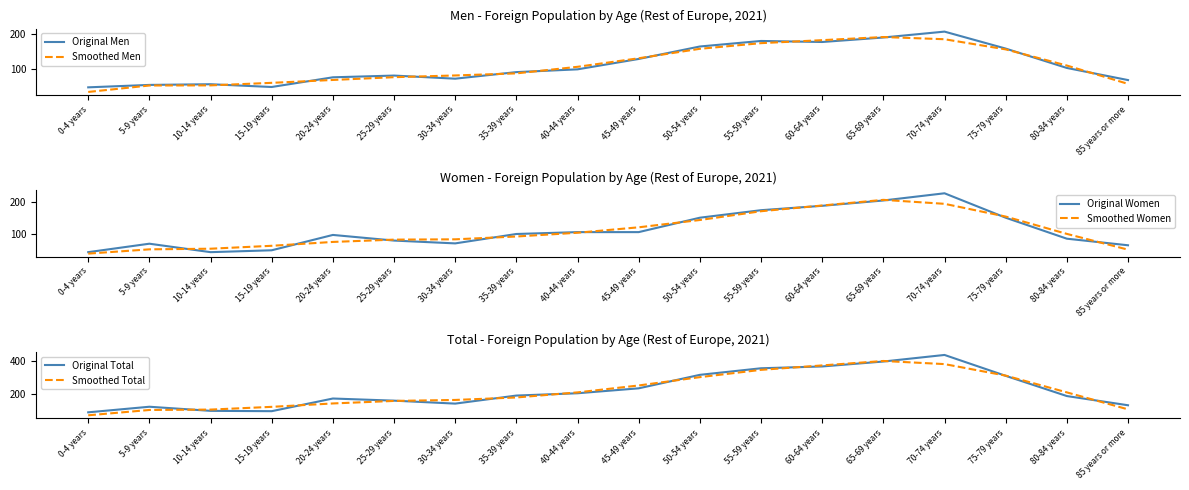

Does the chart have visible grid lines?

No